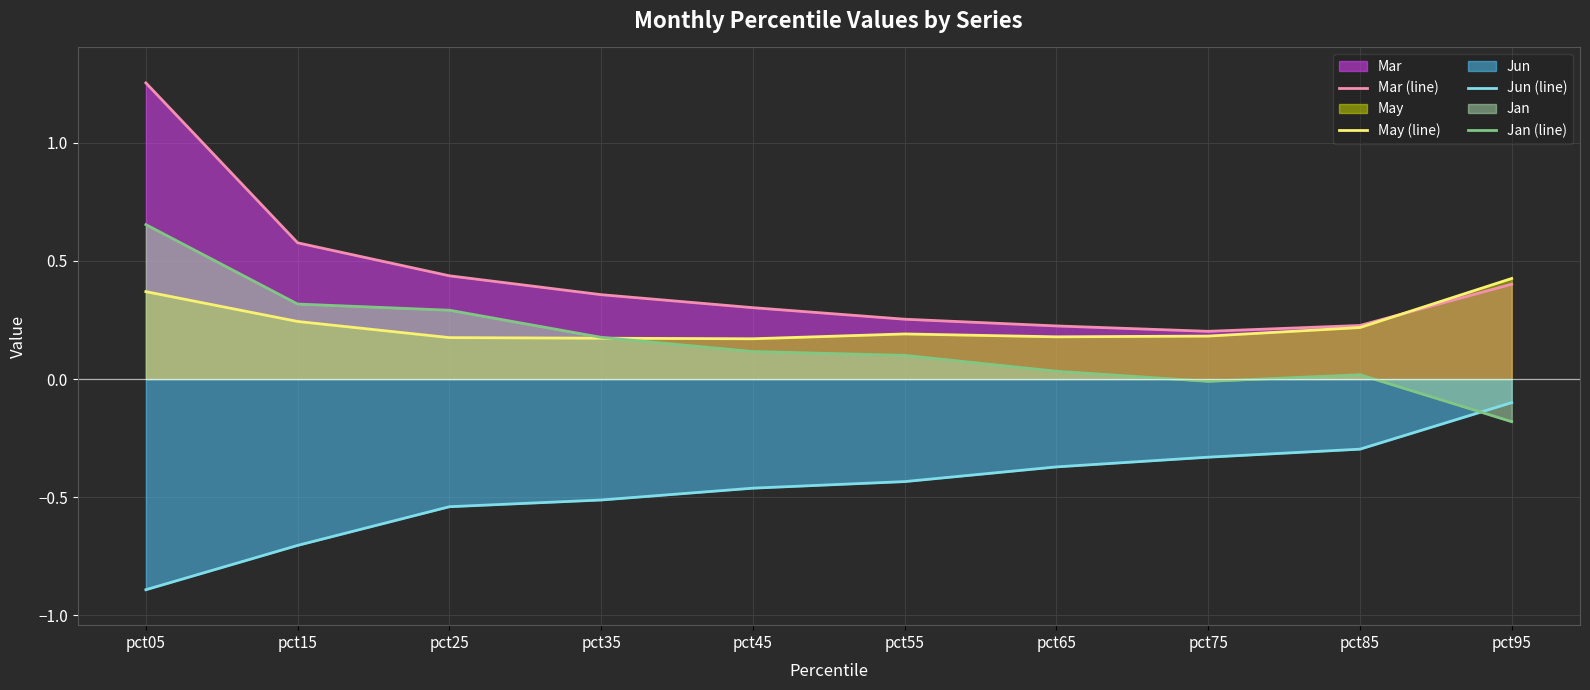

Rank the categories by Mar (line) value from highest to lowest.

pct05, pct15, pct25, pct95, pct35, pct45, pct55, pct85, pct65, pct75